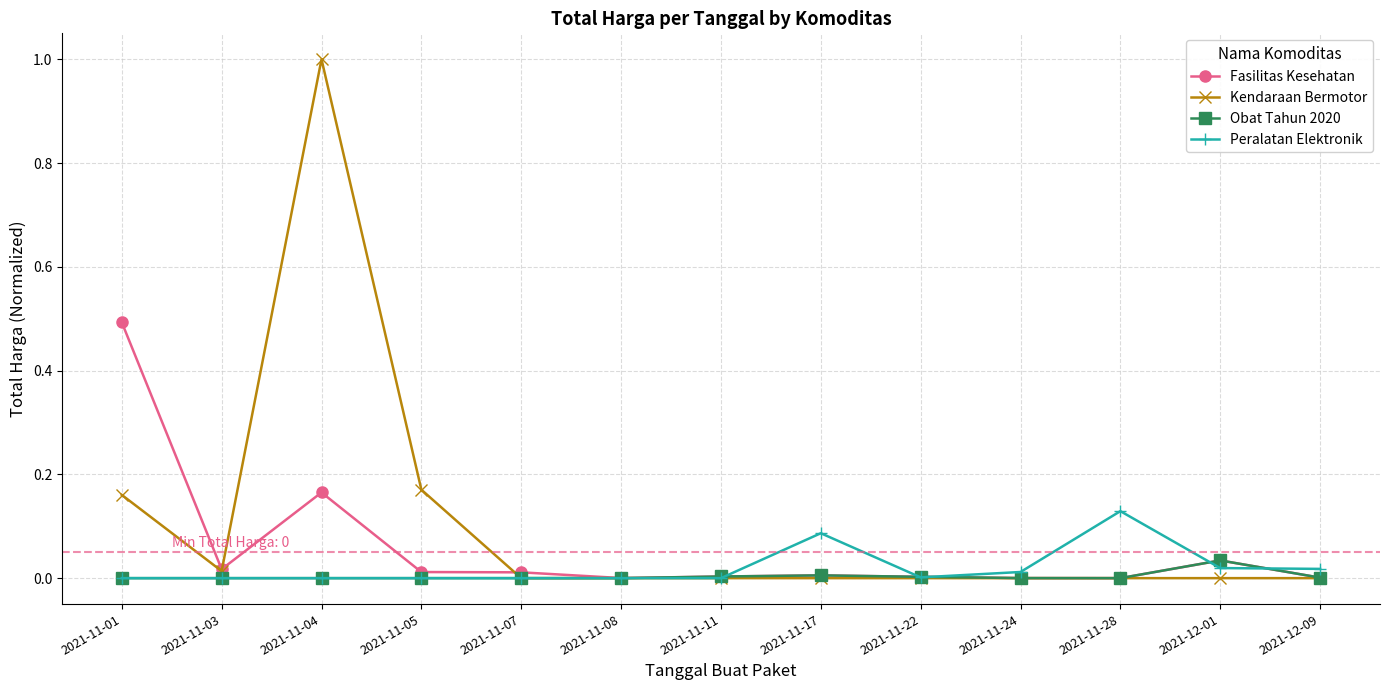

Rank the series by their average value, from highest to lowest.

Kendaraan Bermotor, Fasilitas Kesehatan, Peralatan Elektronik, Obat Tahun 2020